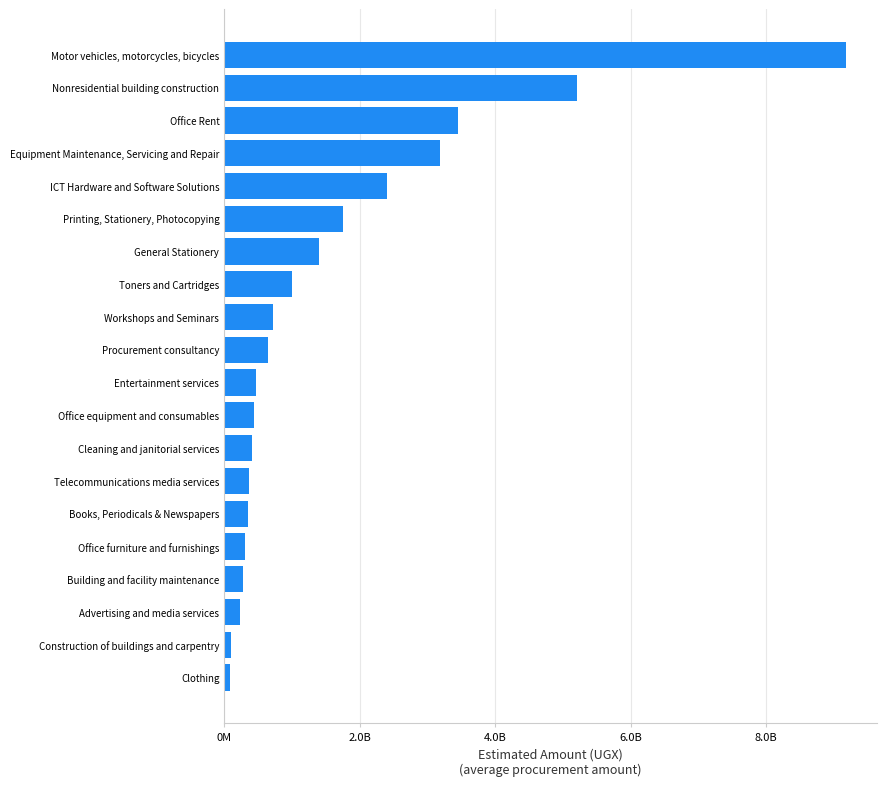

Does the chart contain any negative values?

No